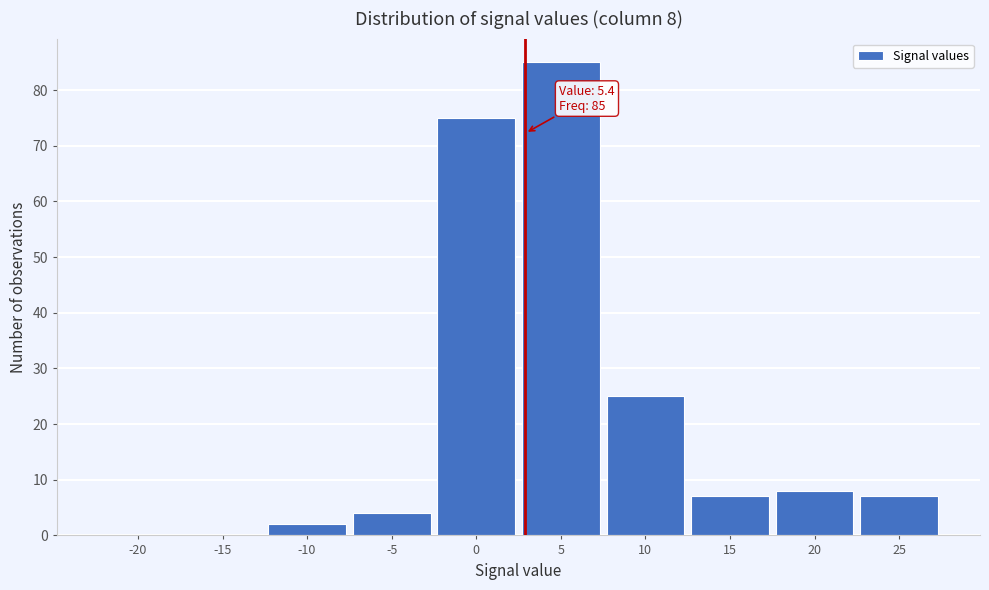

Reading left to right, list all the values displayed in this chart.

-20=0	-15=0	-10=2	-5=4	0=75	5=85	10=25	15=7	20=8	25=7